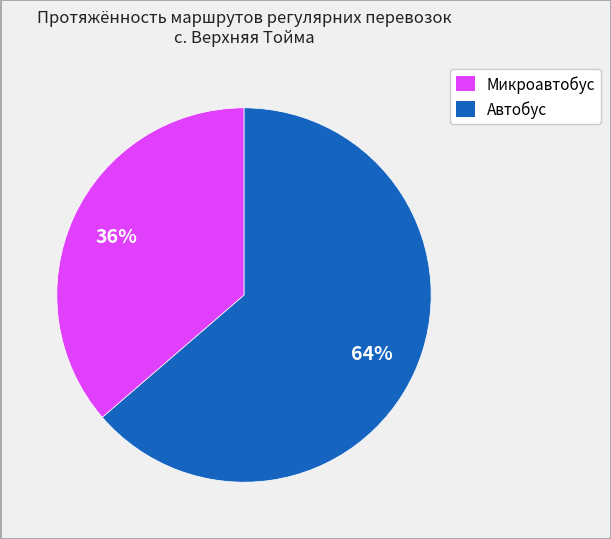

To the nearest percent, what is the average slice percentage?

50%